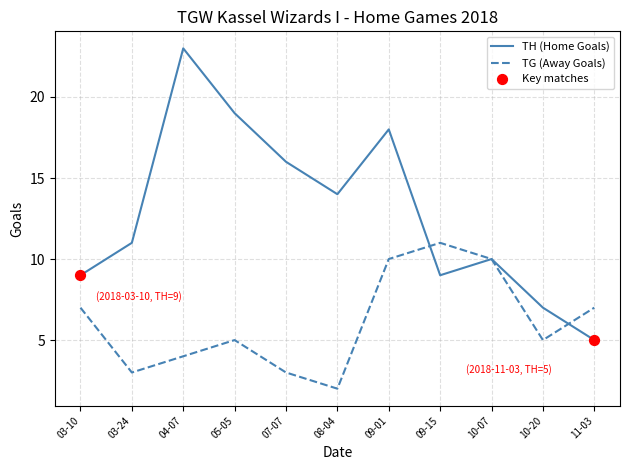

Is the value of TG (Away Goals) at 03-24 greater than the value of TH (Home Goals) at 09-01?

No